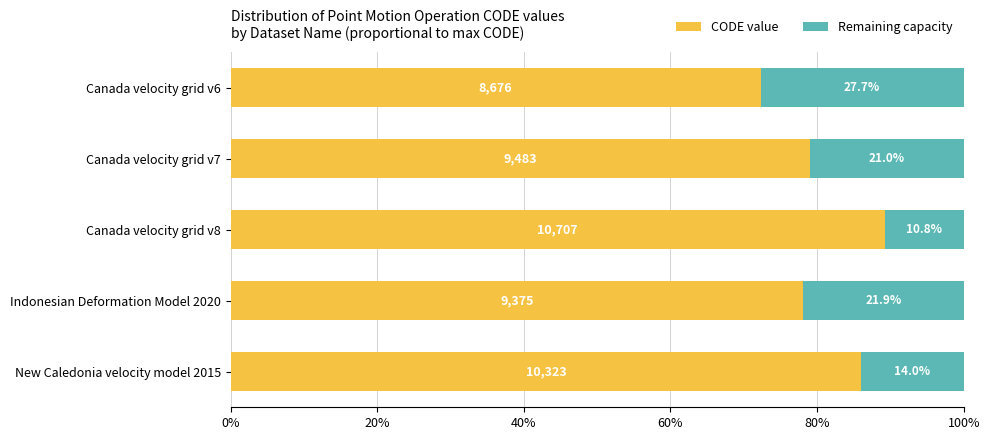

Count the number of categories in the chart.

5